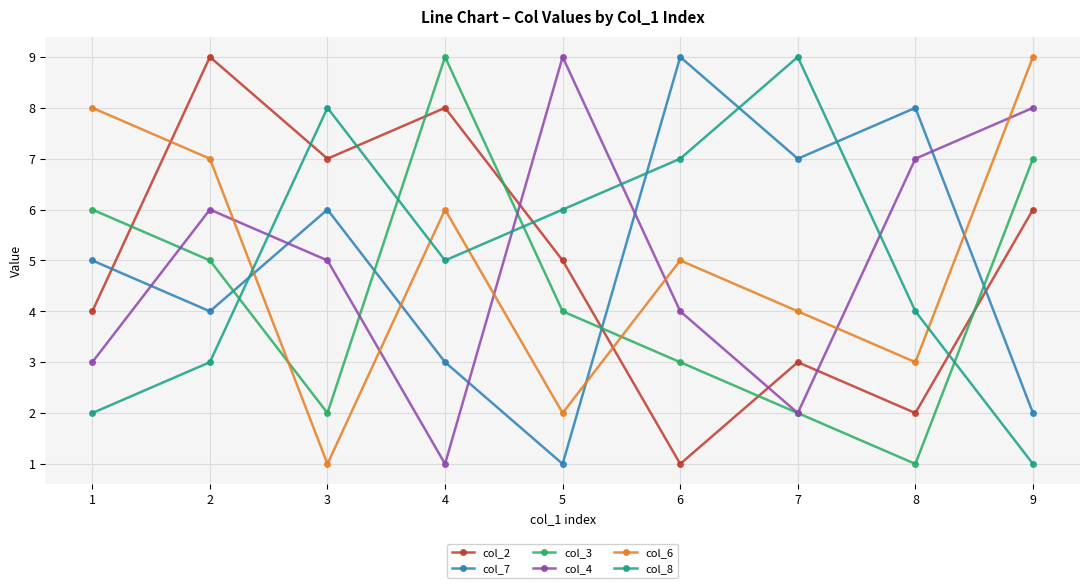

At which label does col_4 first exceed 5?

2